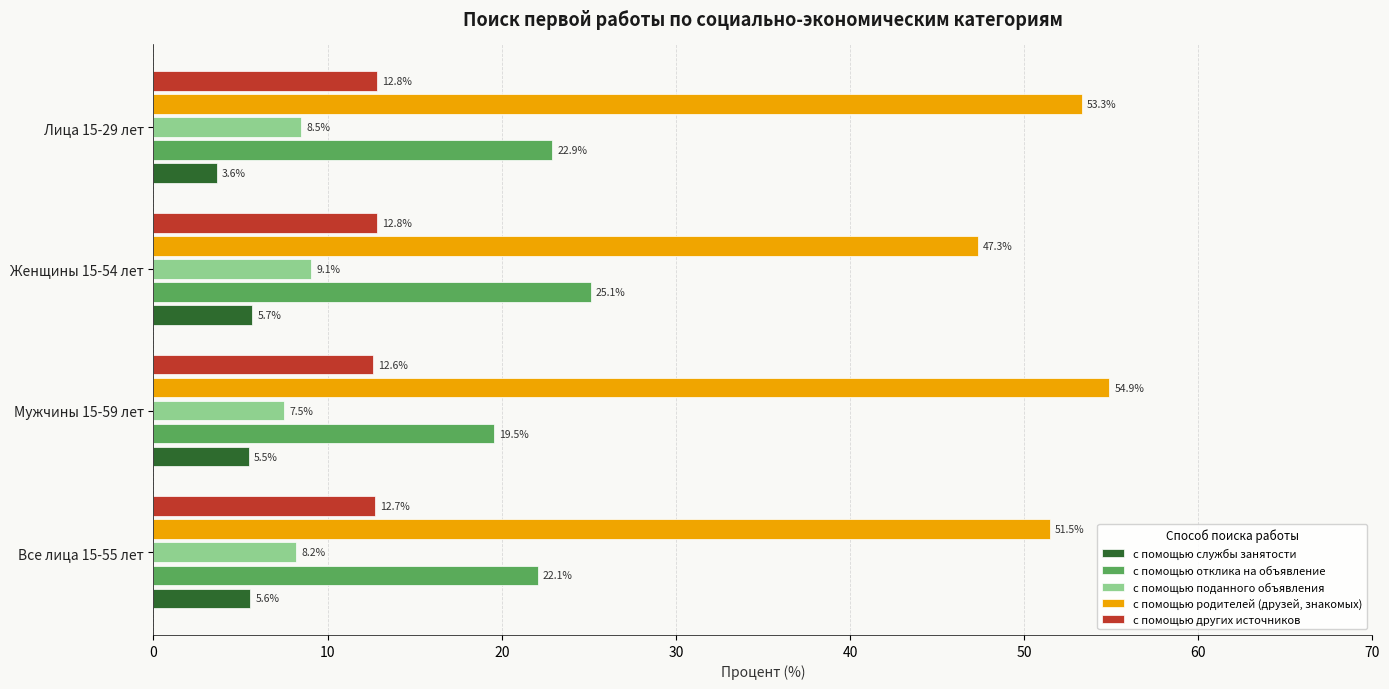

List the series in order of their peak value, lowest first.

с помощью службы занятости, с помощью поданного объявления, с помощью других источников, с помощью отклика на объявление, с помощью родителей (друзей, знакомых)